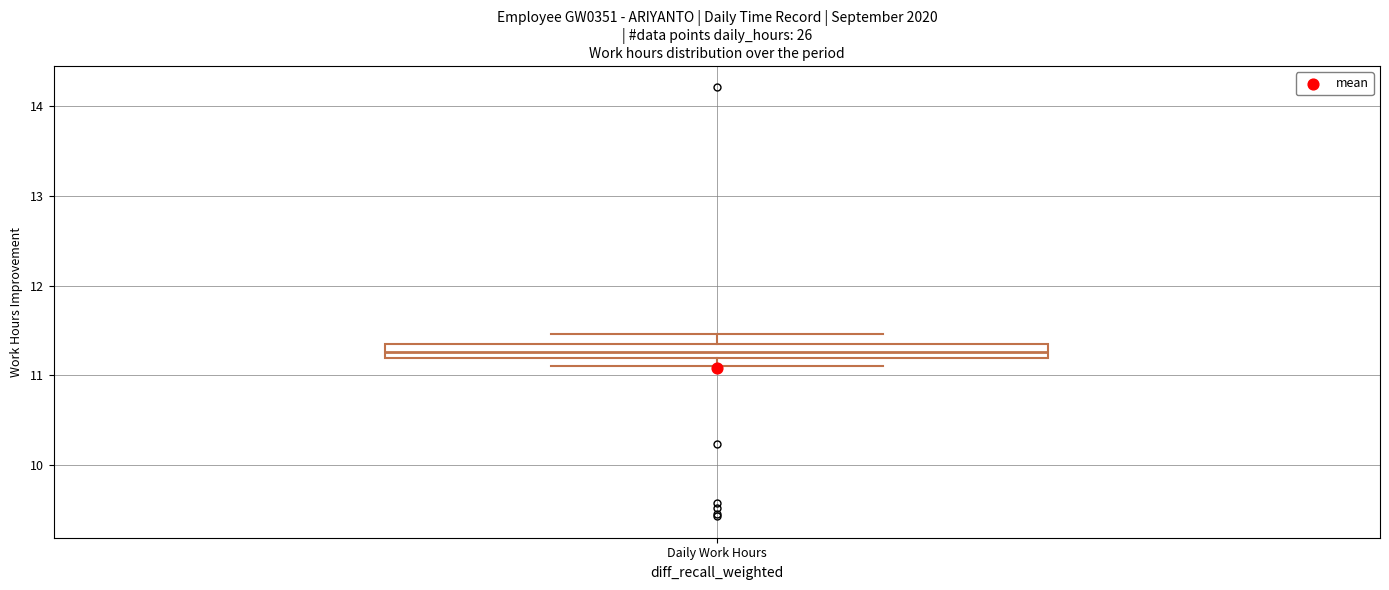

Where is the lower edge of the box for Daily Work Hours on the y-axis? The values are not printed on the chart, so give them approximately, as read against the axis.

11.2